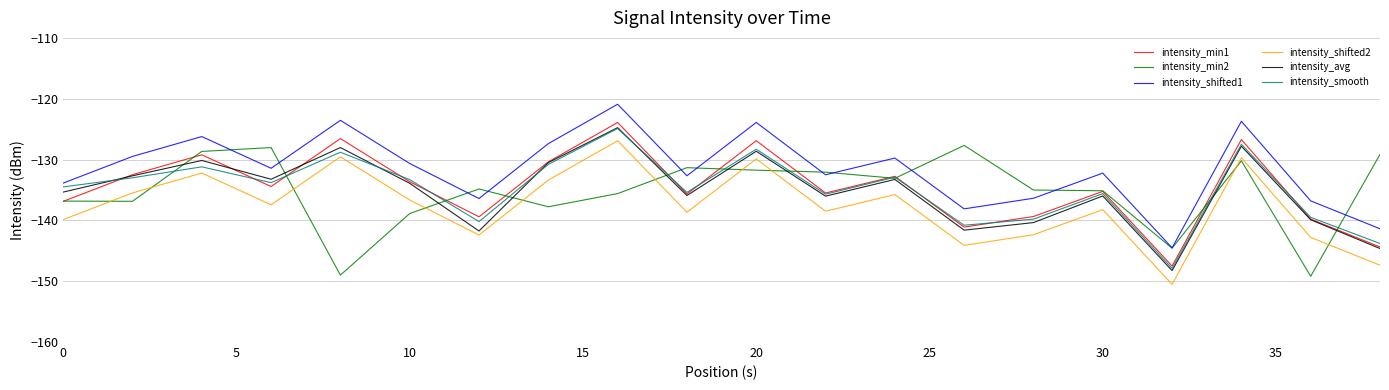

What is the highest value of the intensity_shifted1 series?

-120.9